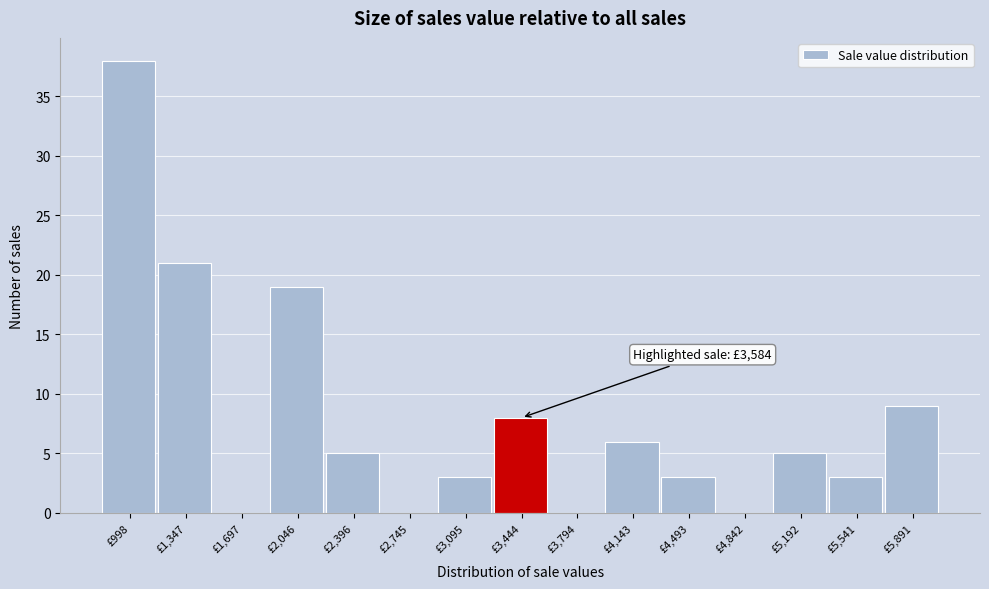

Reading left to right, list all the values displayed in this chart.

£998=38	£1,347=21	£1,697=0	£2,046=19	£2,396=5	£2,745=0	£3,095=3	£3,444=8	£3,794=0	£4,143=6	£4,493=3	£4,842=0	£5,192=5	£5,541=3	£5,891=9